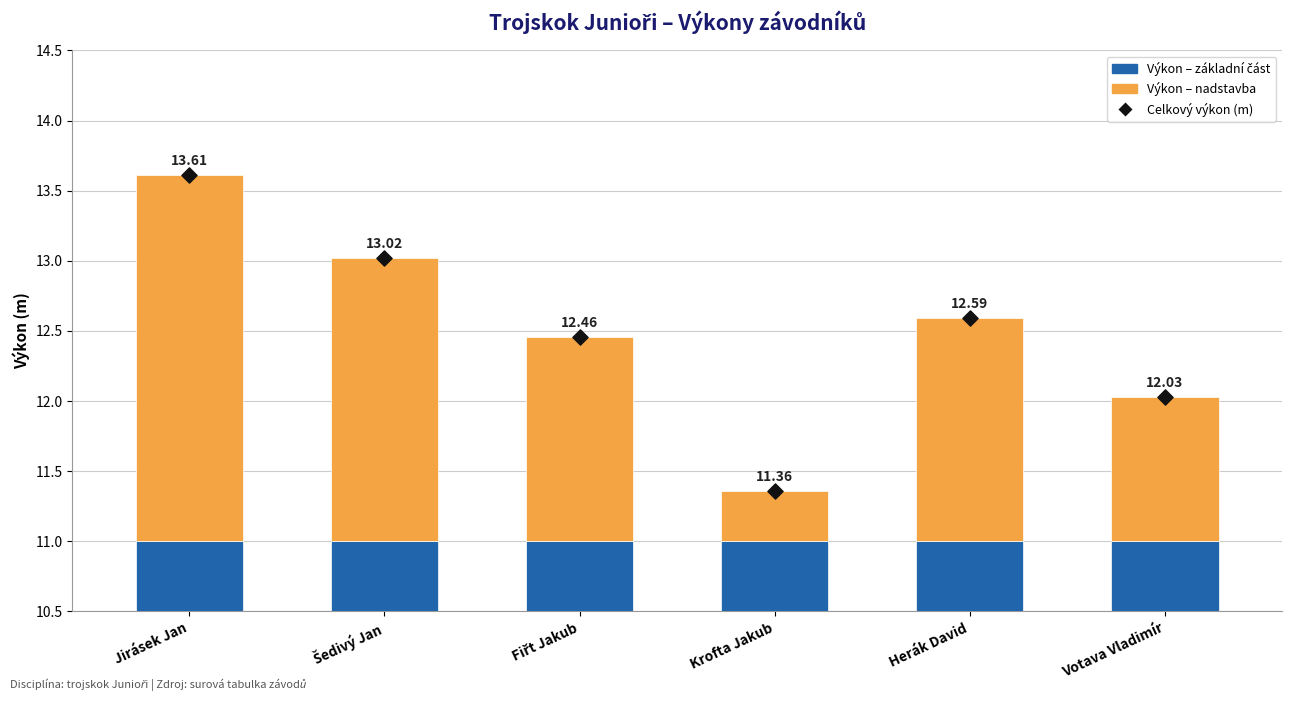

At which category is the sum across all series the highest?

Jirásek Jan